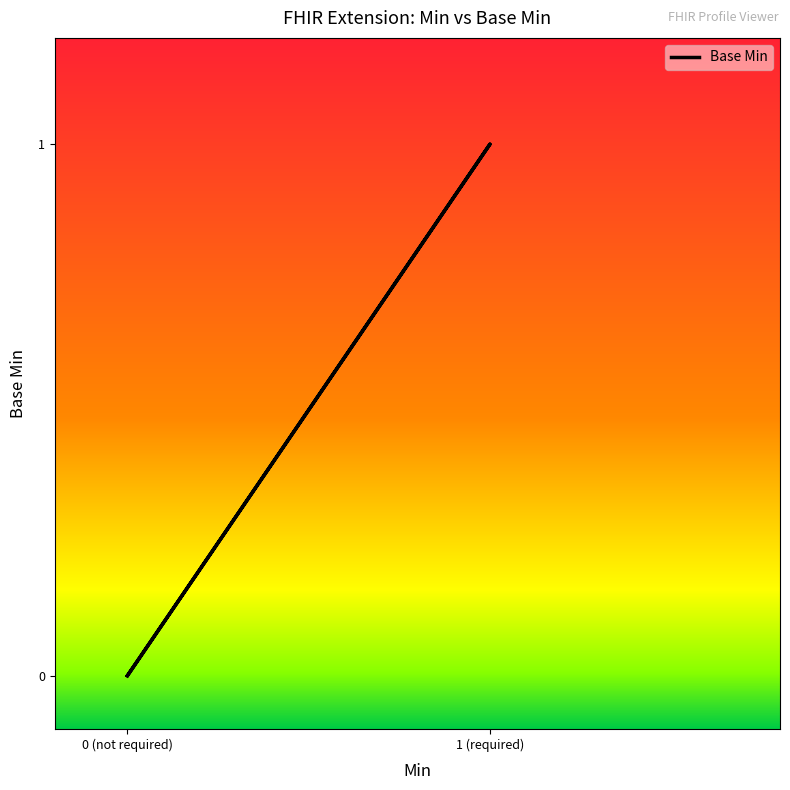

How many data points are above 0?

1